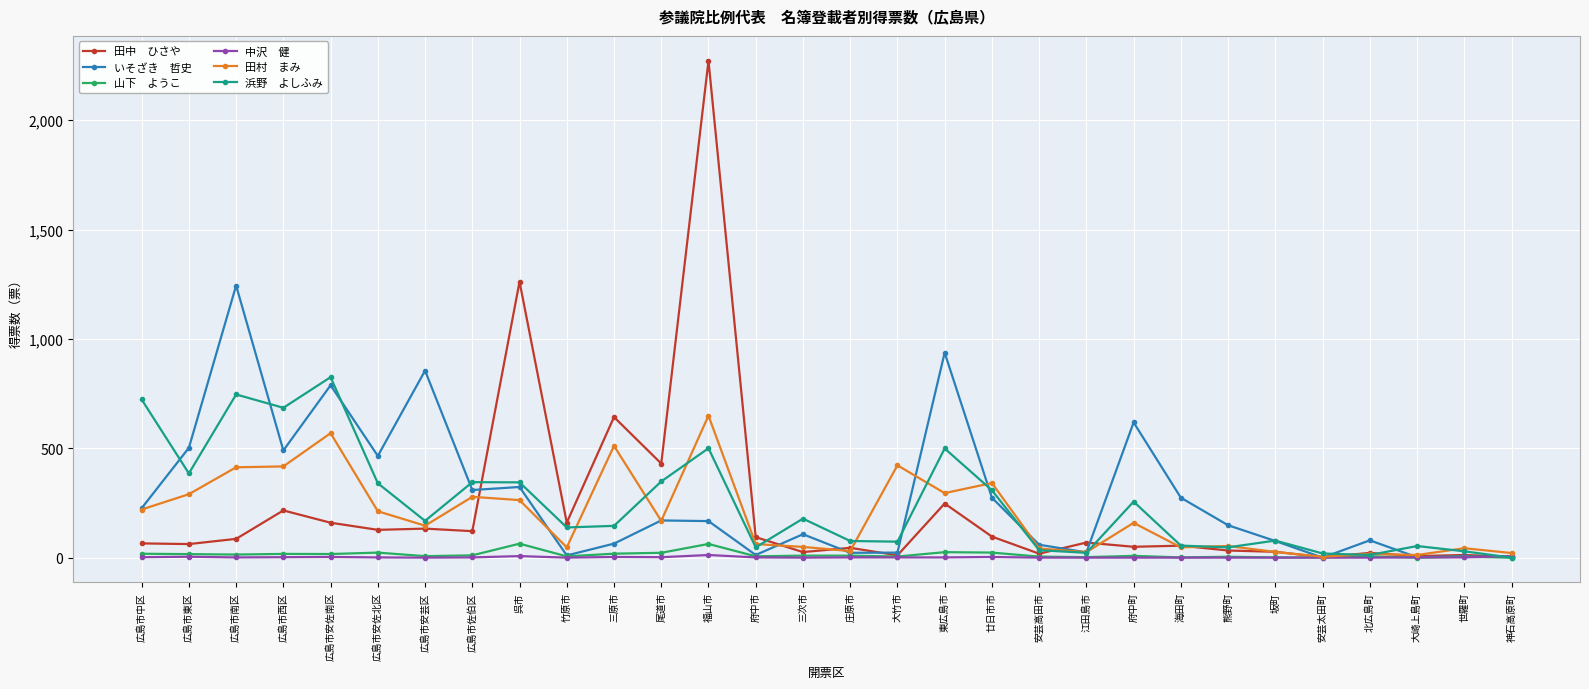

What is the label of the 20th point from the left?

安芸高田市